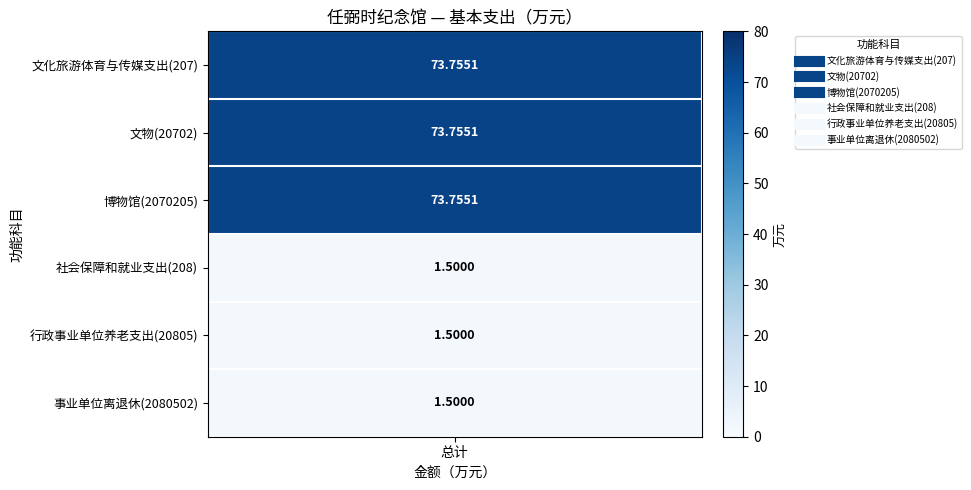

Reading left to right, list all the values displayed in this chart.

207: 73.8	73.8	73.8
208: 1.5	1.5	1.5